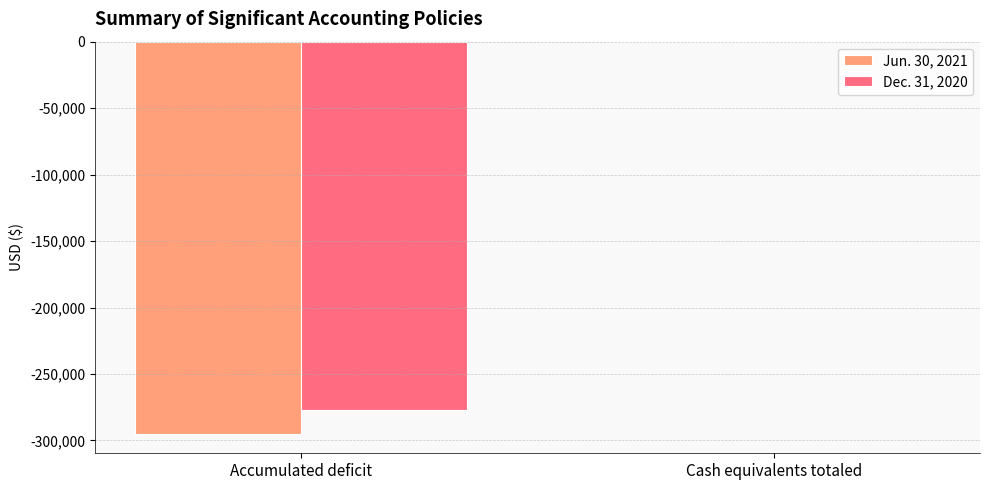

Between Accumulated deficit and Cash equivalents totaled, which series saw the biggest shift?

Jun. 30, 2021